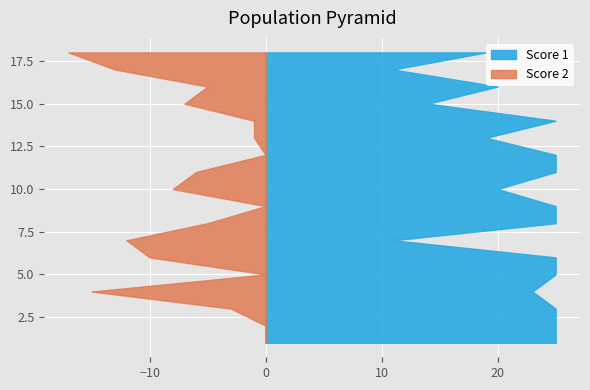

Reading left to right, what are all the values shown in this chart?

Score 1: 25	25	25	23	25	25	11	25	25	20	25	25	19	25	14	20	11	19
Score 2: 0	0	3	15	0	10	12	5	0	8	6	0	1	1	7	5	13	17